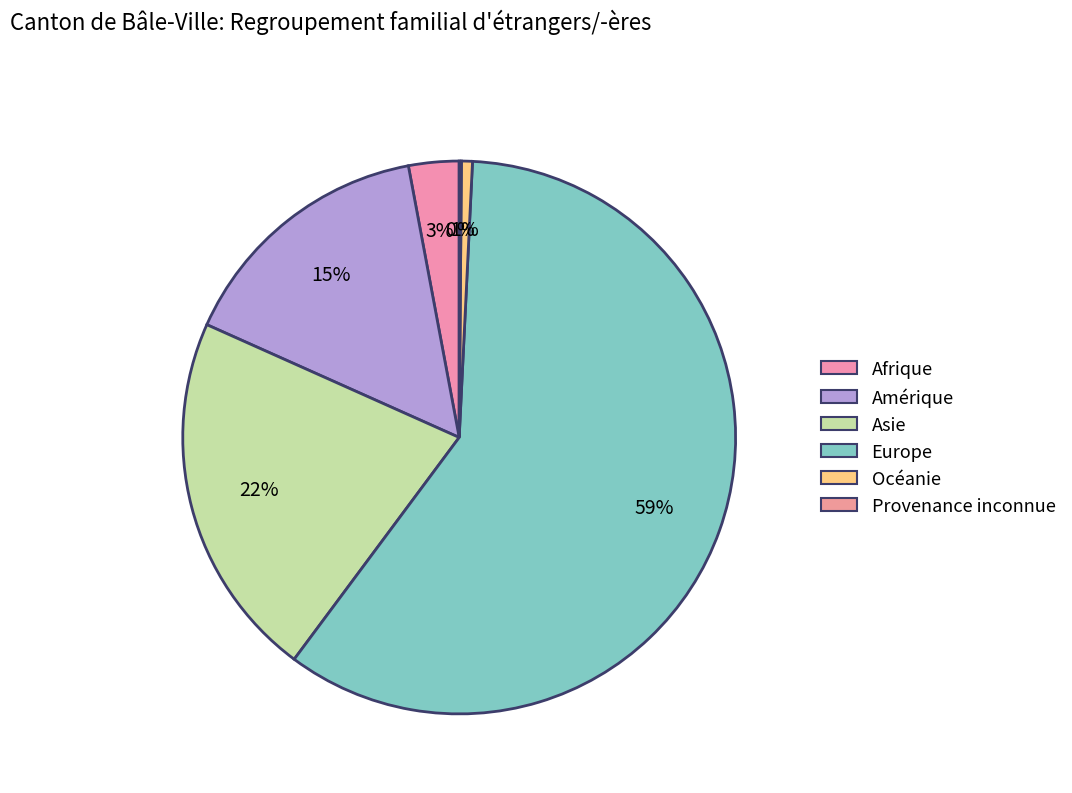

Which category accounts for the majority?

Europe